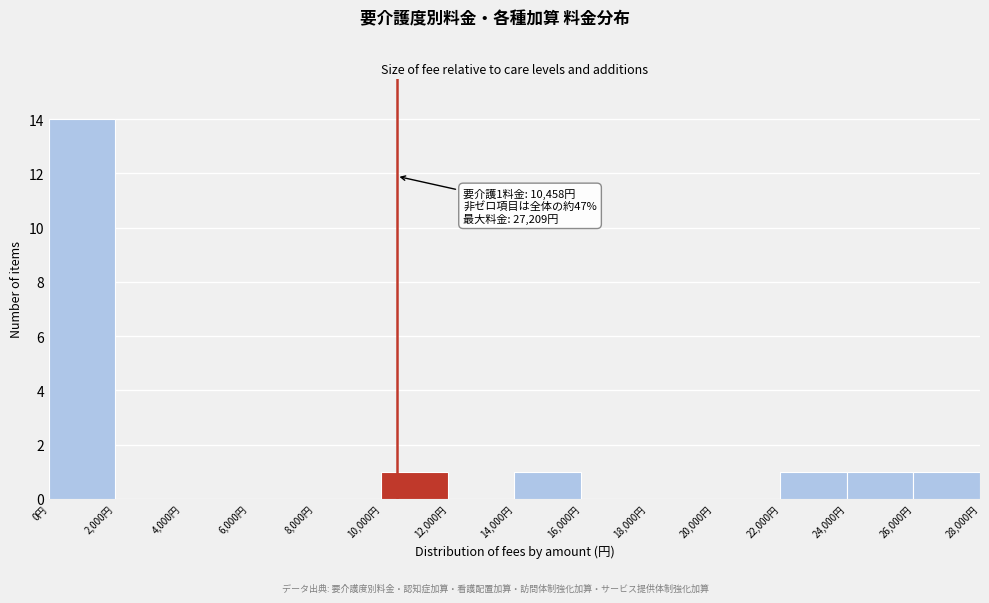

Which range on the x-axis has the tallest bar?

0 to 2000